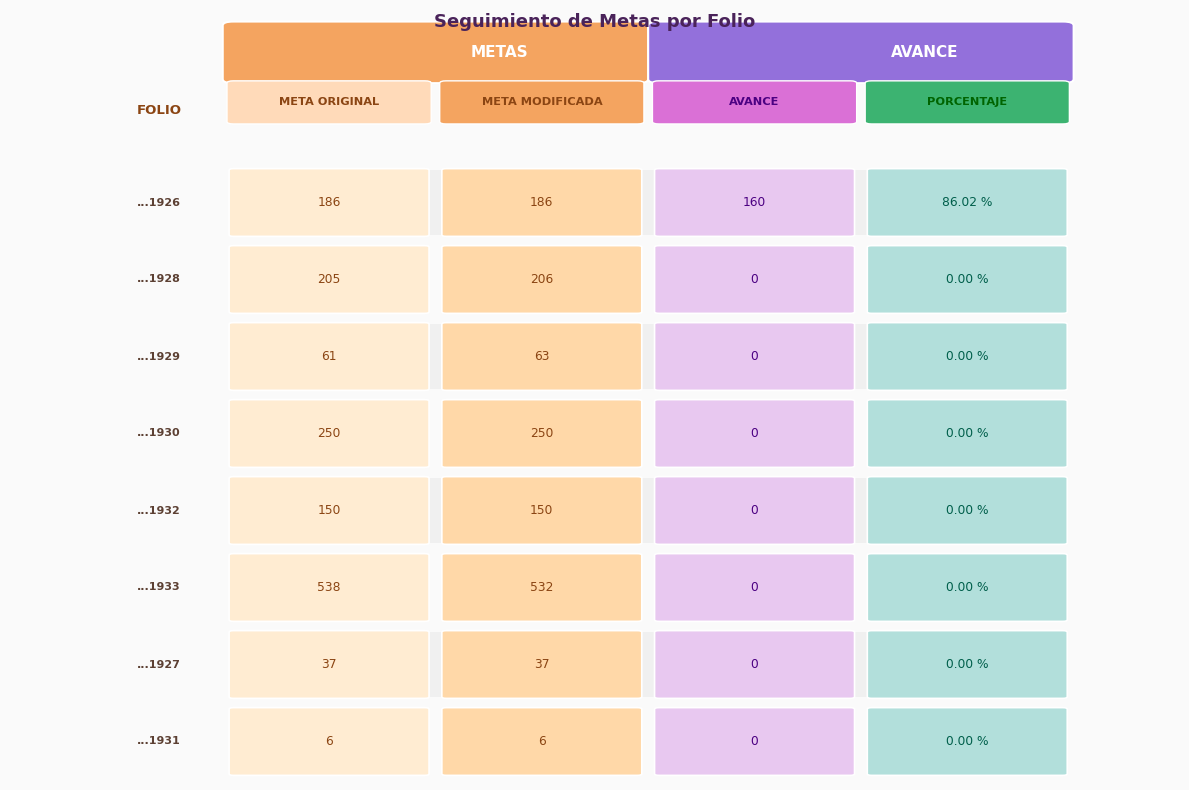

Is the value of PUE230102211927 at 3 greater than the value of PUE230102211926 at 3?

No